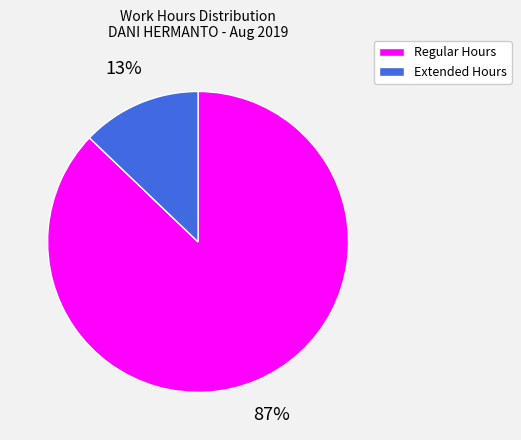

To the nearest percent, what is the difference between the Regular Hours and Extended Hours slice percentages?

74%